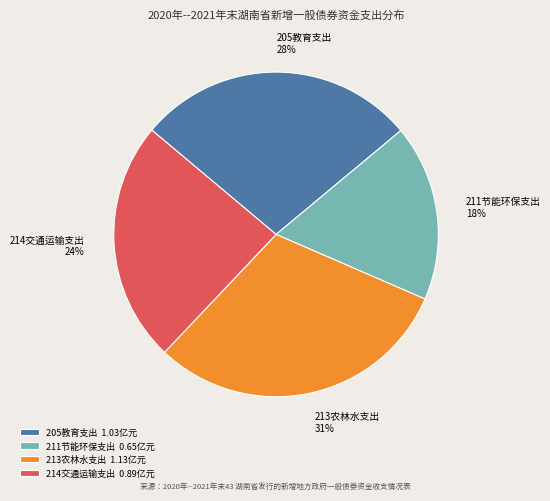

How many segments does this pie chart have?

4